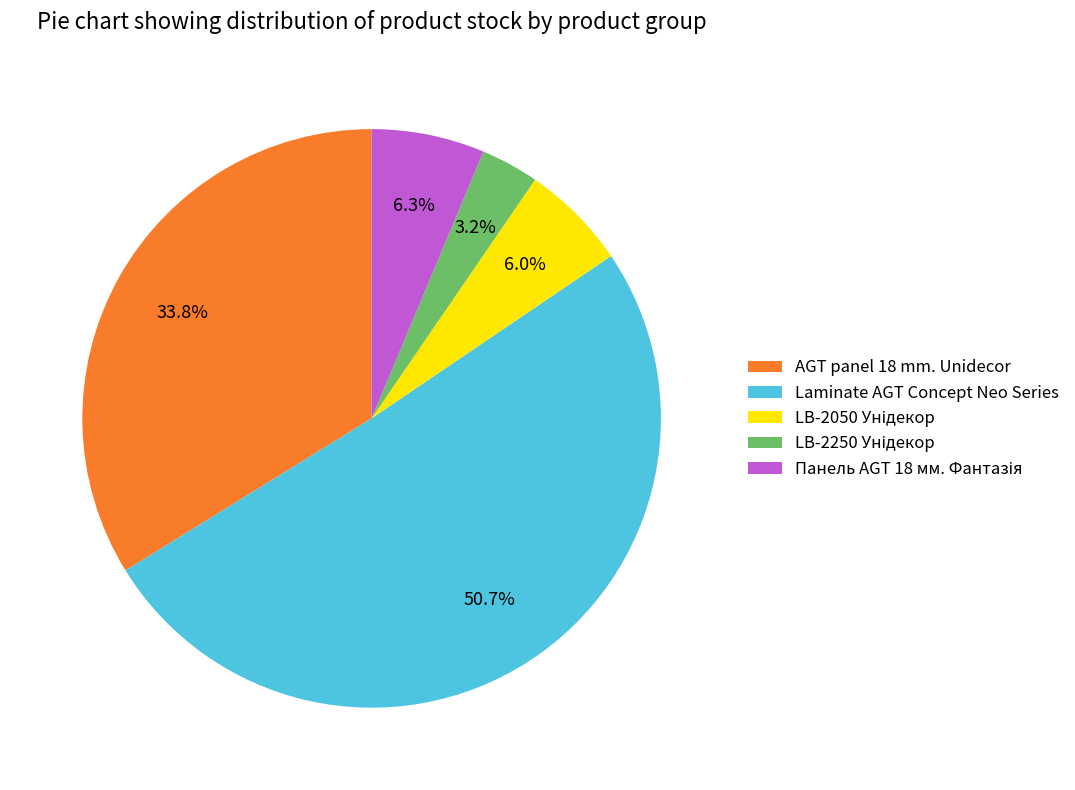

What is the ratio of the value at AGT panel 18 mm. Unidecor to the value at Laminate AGT Concept Neo Series?

0.7